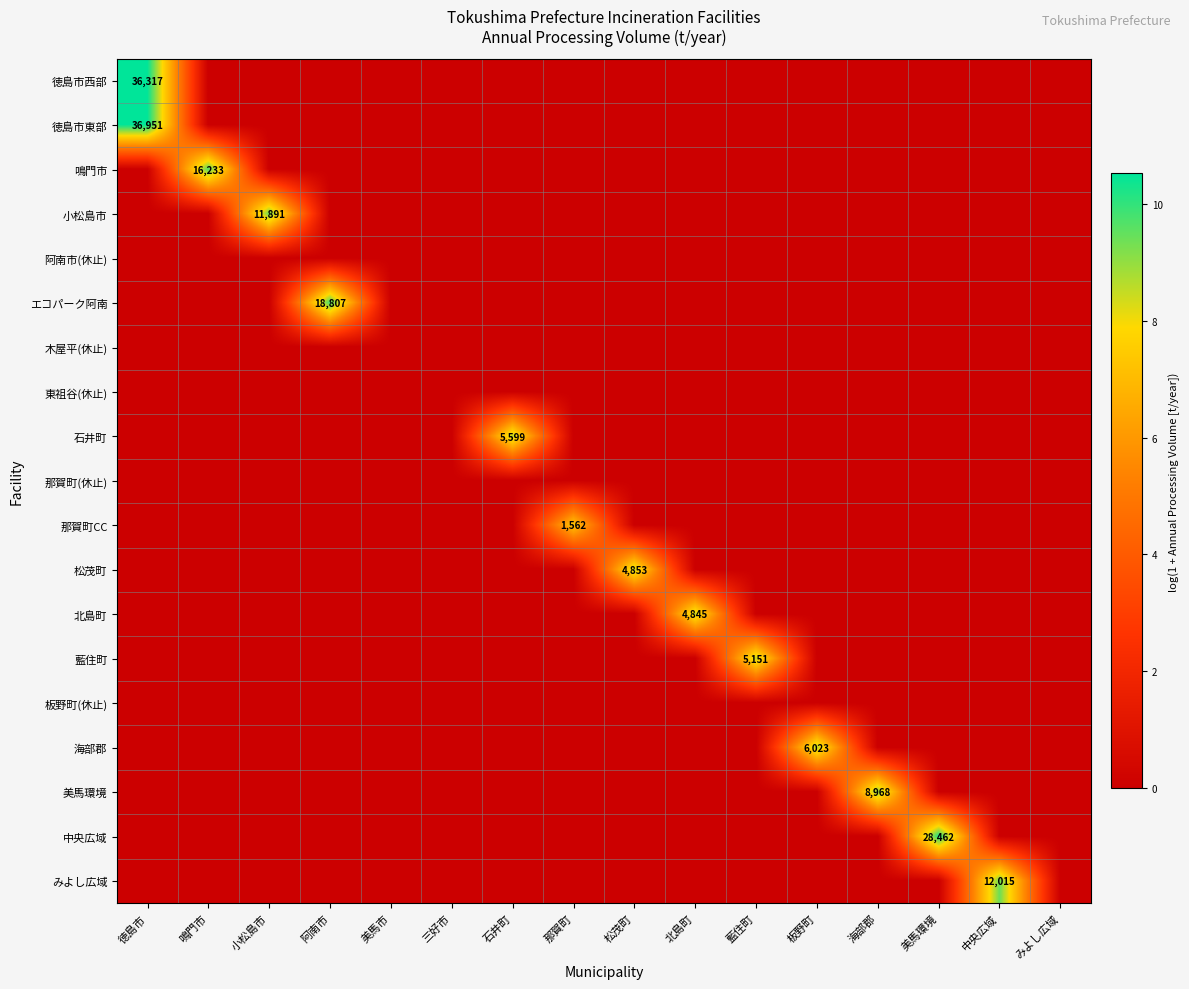

Is it true that 藍住町 equals 0.0 at みよし広域?

True